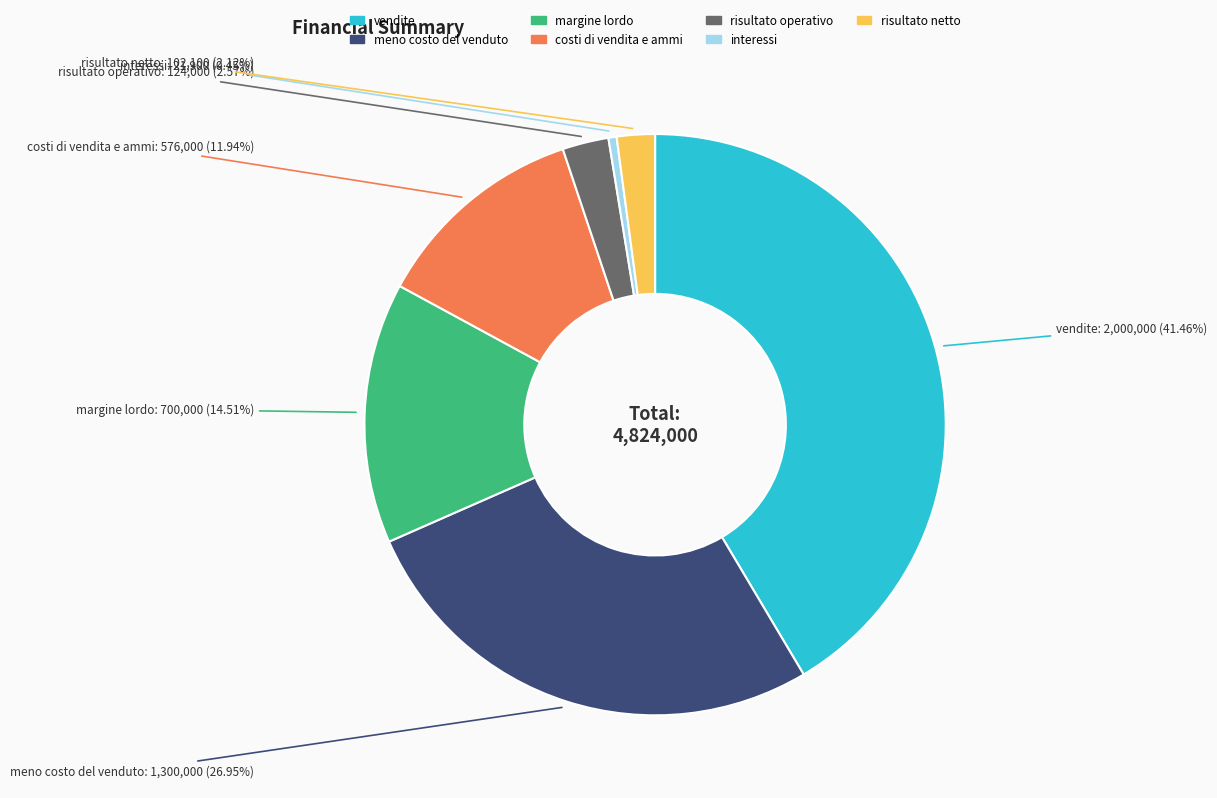

Is there any slice that represents more than half of the pie?

No